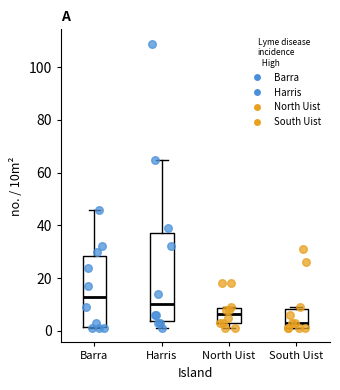

Reading left to right, transcribe this box plot: for each box, give where its median line is, the range the box spans, and where its two whiskers end, as read against the y-axis. The values are not printed on the chart, so give them approximately, as read against the axis.

Barra: median 14, box 2 to 28, whiskers 2 to 46
Harris: median 10, box 4 to 38, whiskers 2 to 66
North Uist: median 6, box 4 to 8, whiskers 2 to 10
South Uist: median 4, box 2 to 8, whiskers 2 to 10